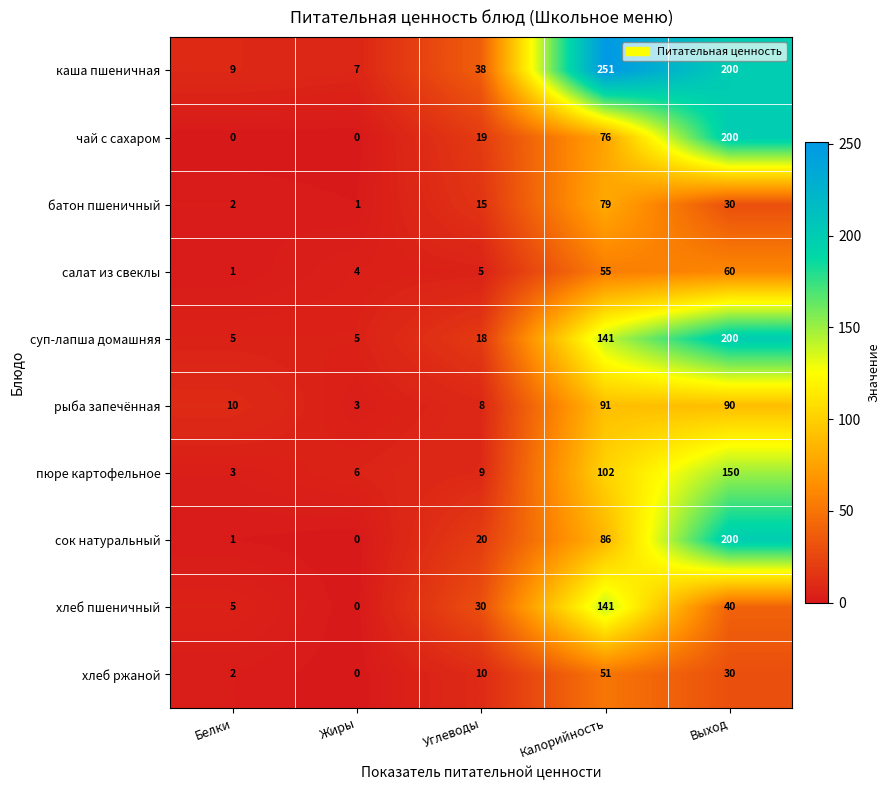

At which category is the sum across all series the highest?

Выход